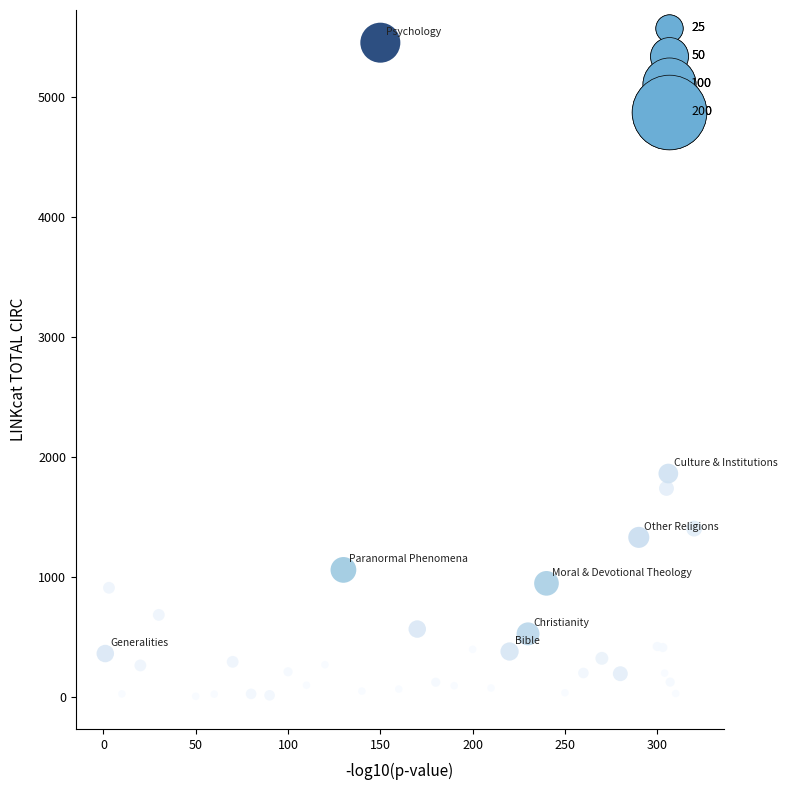

What Y value in the scatter plot is closest to 2730?

1863